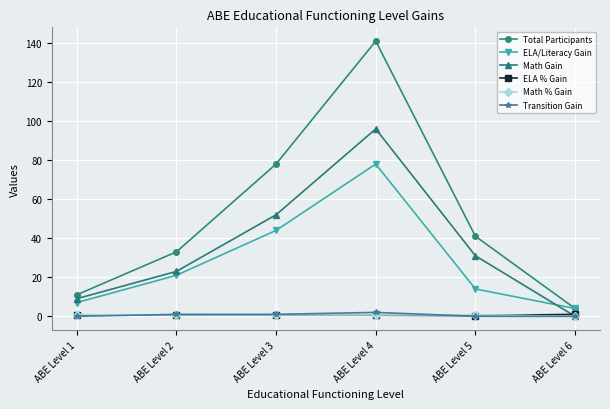

At which category is the sum across all series the highest?

ABE Level 4